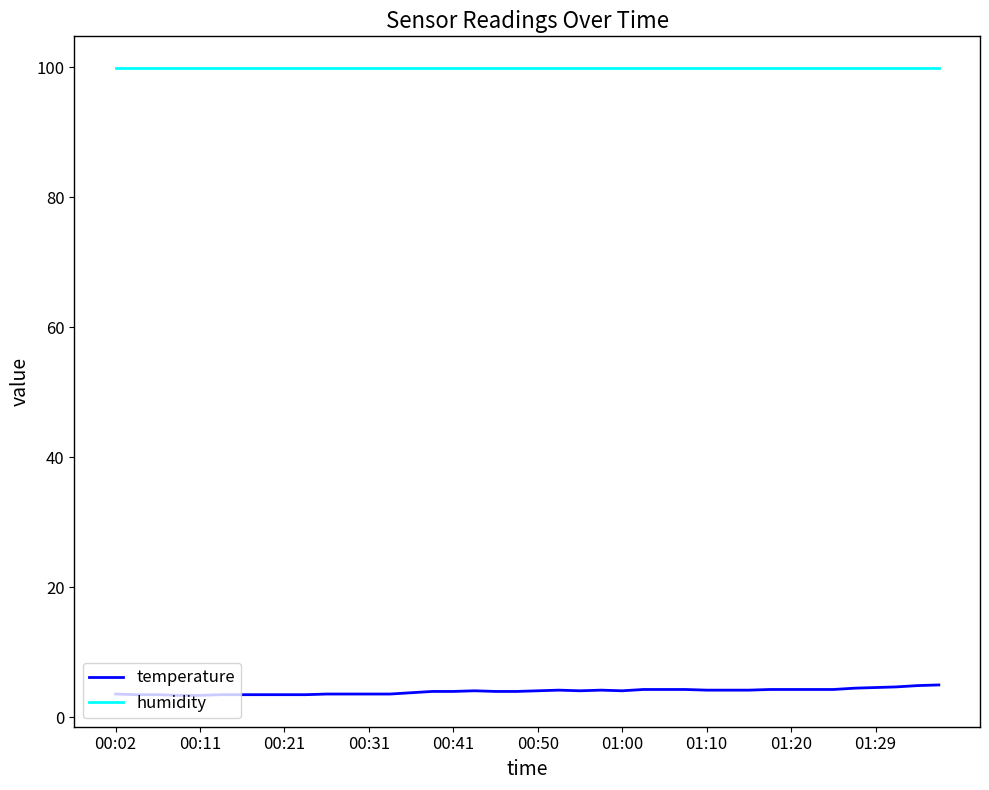

Which series has the largest total across all categories?

humidity